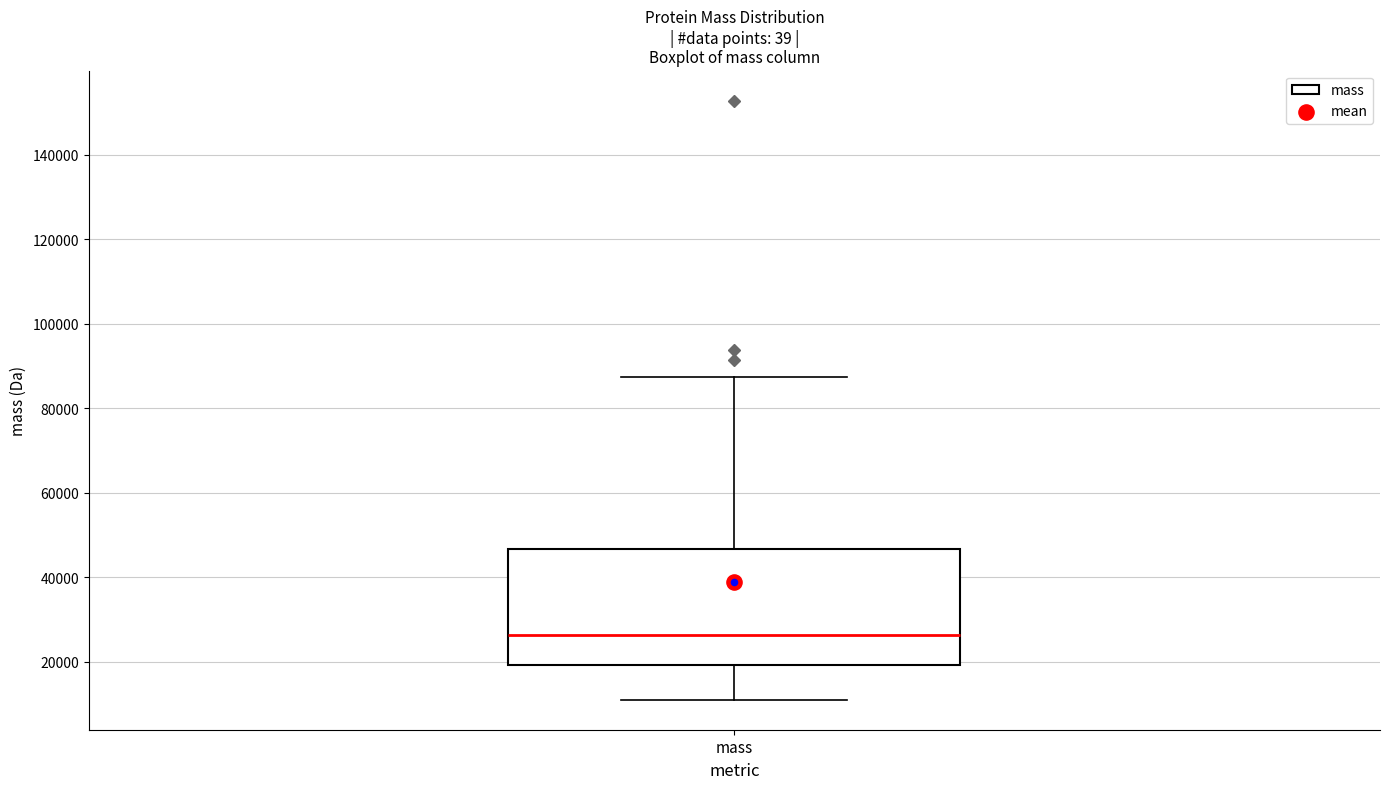

Read this box plot against the y-axis: the position of the median line, the range covered by the box, and the ends of both whiskers. The values are not printed on the chart, so give them approximately, as read against the axis.

median 26000, box 20000 to 46000, whiskers 10000 to 88000